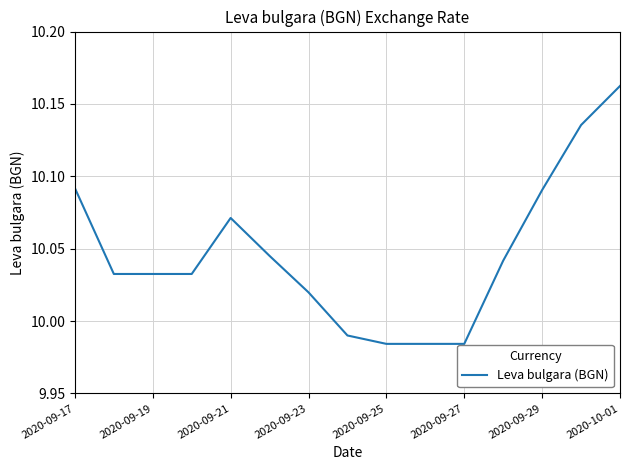

What is the minimum value shown in the chart?

10.0